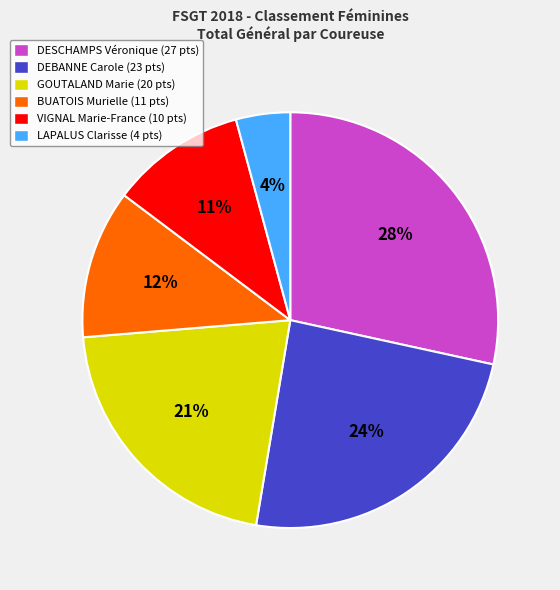

What is the smallest slice in the pie chart?

LAPALUS Clarisse